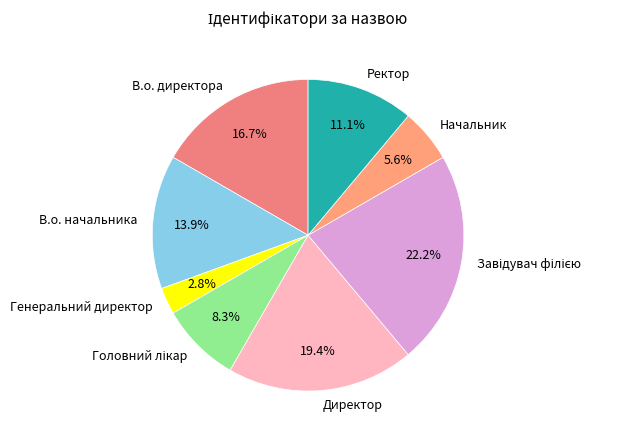

Which slice is the smallest?

Генеральний директор